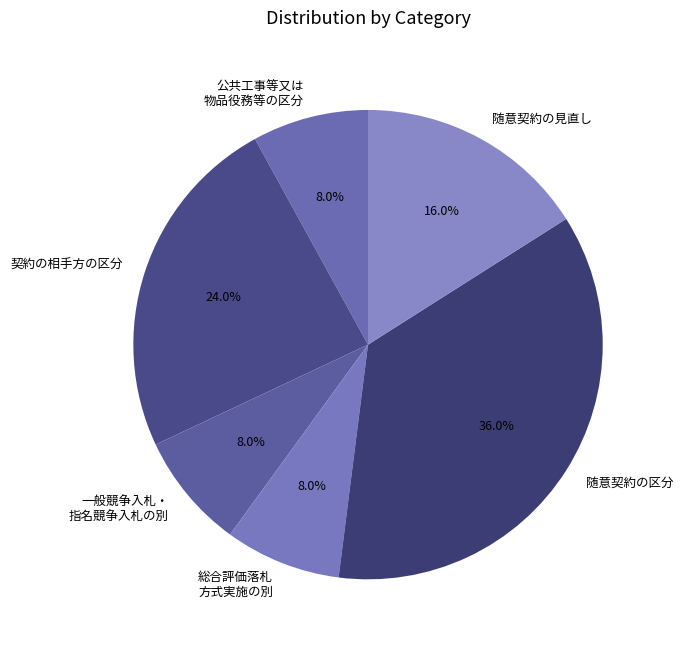

Which slice is the largest?

随意契約の区分